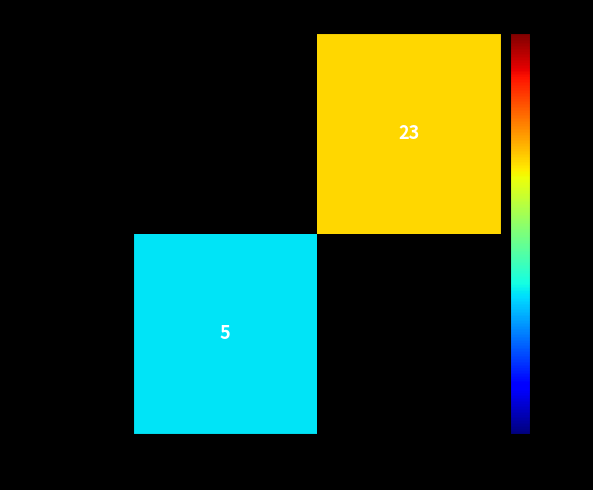

The value of 10fdcbc51dca... at -1 is 5. True or false?

True